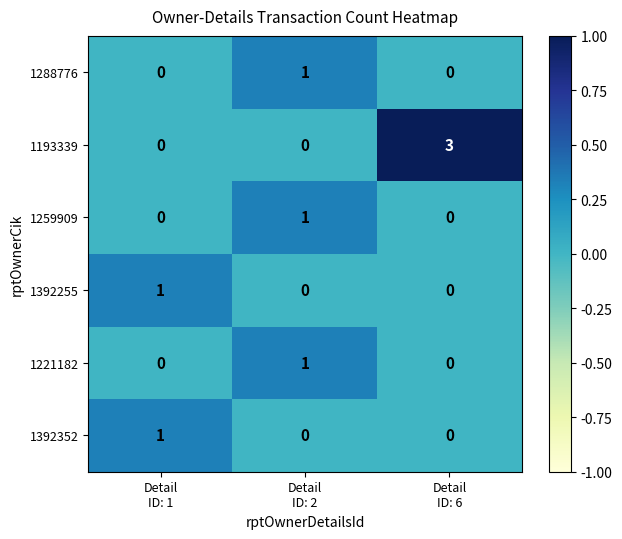

Reading left to right, extract all data points from this chart.

1288776: 0	1	0
1193339: 0	0	3
1259909: 0	1	0
1392255: 1	0	0
1221182: 0	1	0
1392352: 1	0	0